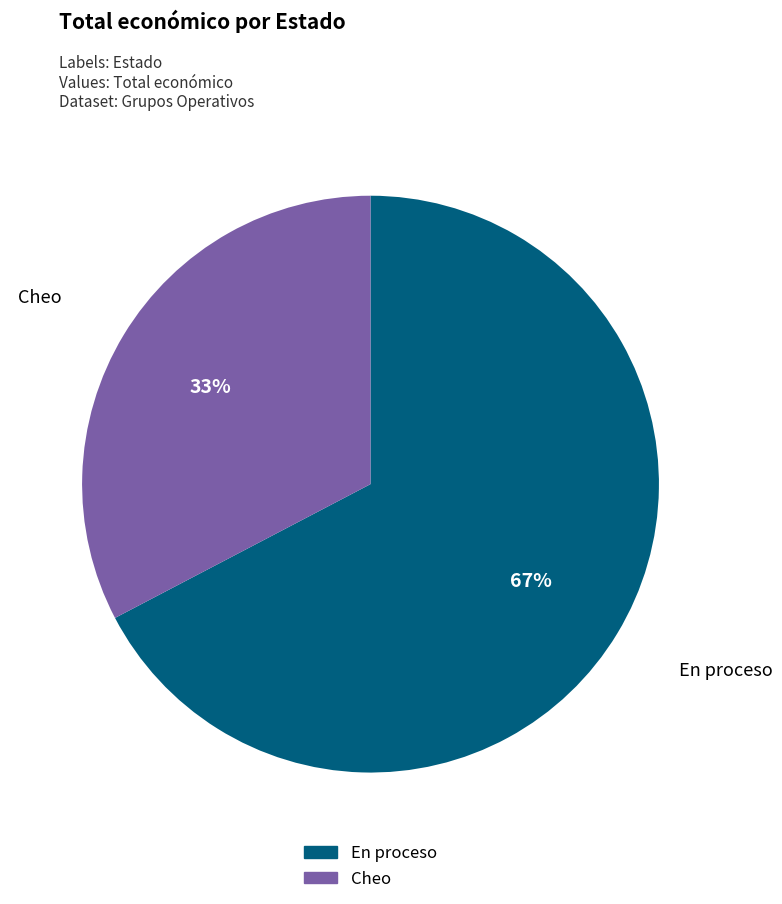

What is the smallest slice in the pie chart?

Cheo